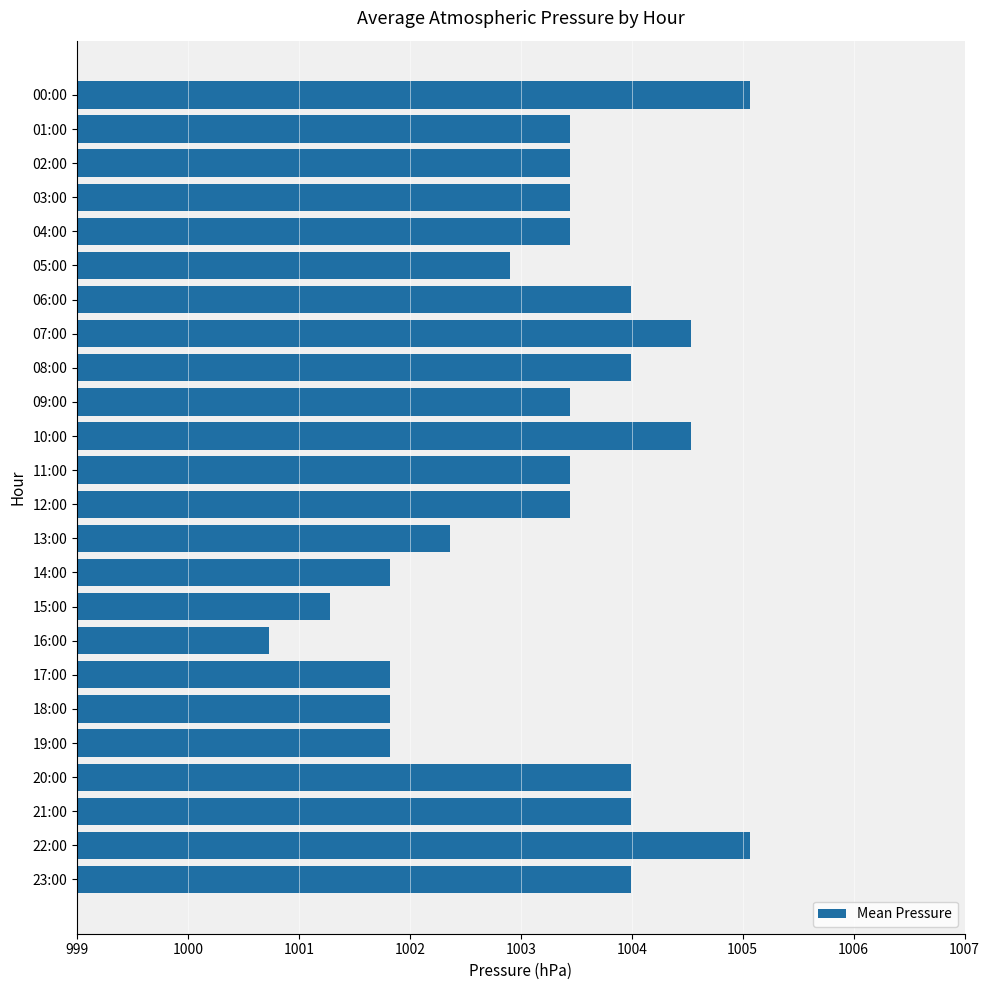

Does the chart contain stacked bars?

No